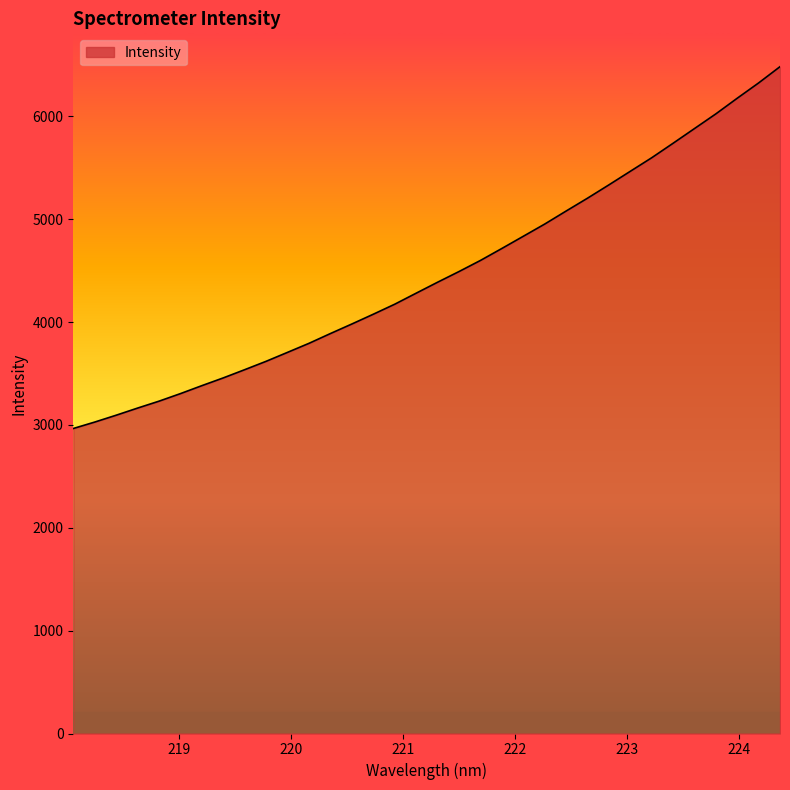

What is the difference between the maximum and minimum values?

3518.2